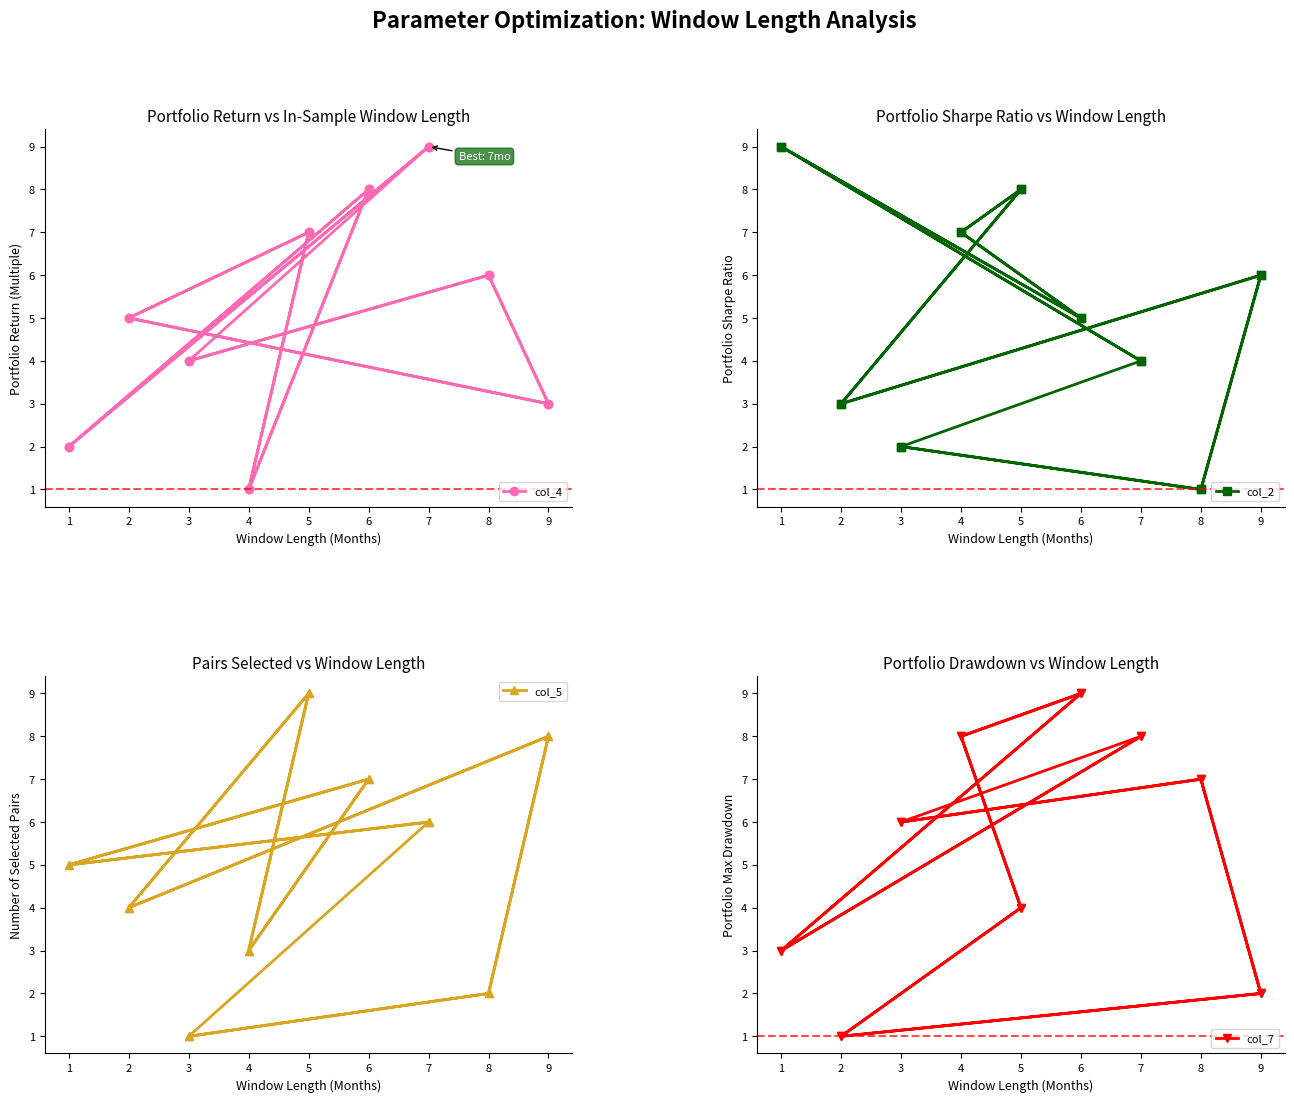

What is the highest value of the col_7 series?

9